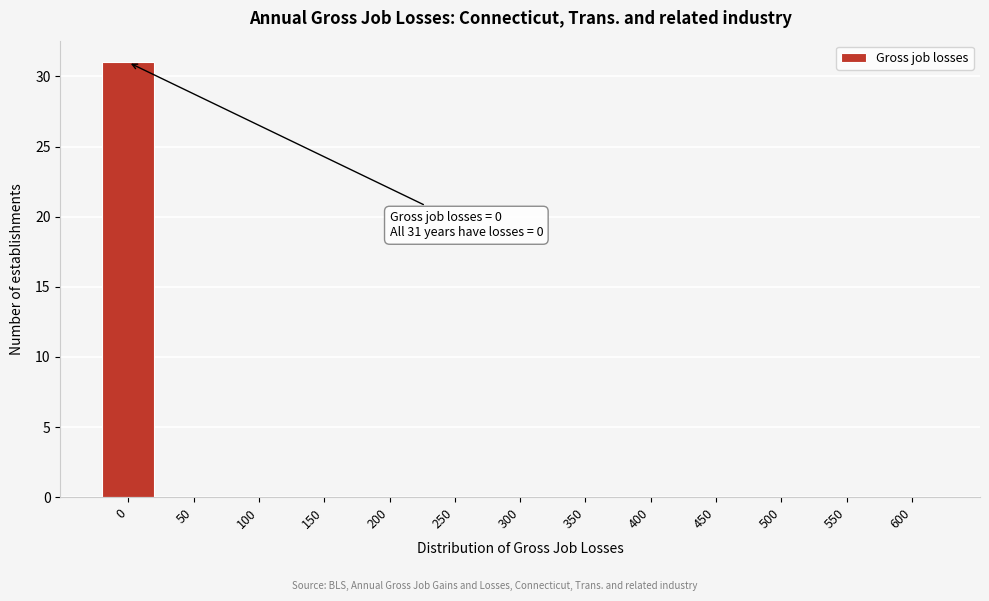

Reading right to left, what are all the values shown in this chart?

600=0	550=0	500=0	450=0	400=0	350=0	300=0	250=0	200=0	150=0	100=0	50=0	0=31